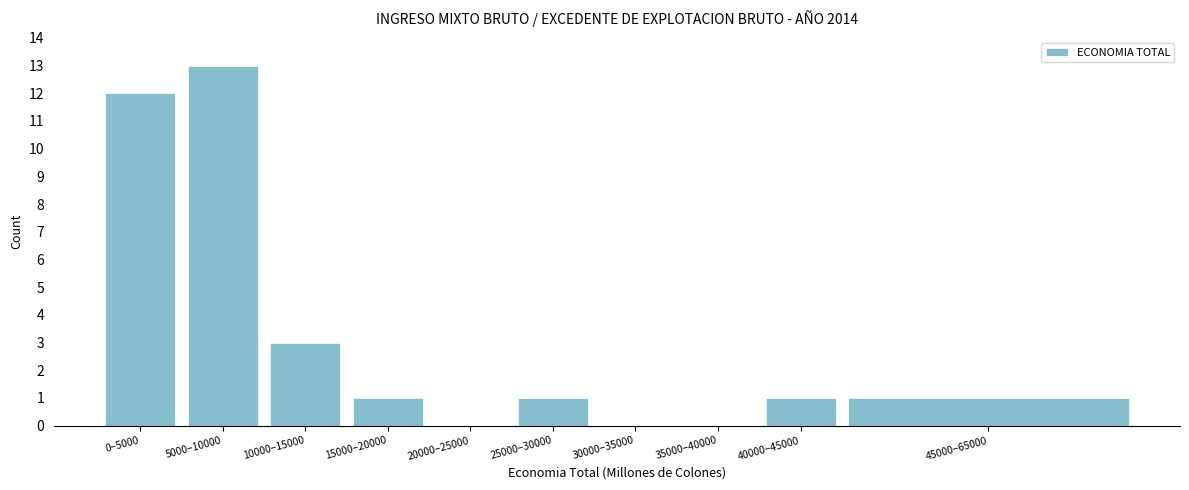

Reading left to right, transcribe all the data shown in this chart.

0–5000=12	5000–10000=13	10000–15000=3	15000–20000=1	20000–25000=0	25000–30000=1	30000–35000=0	35000–40000=0	40000–45000=1	45000–65000=1